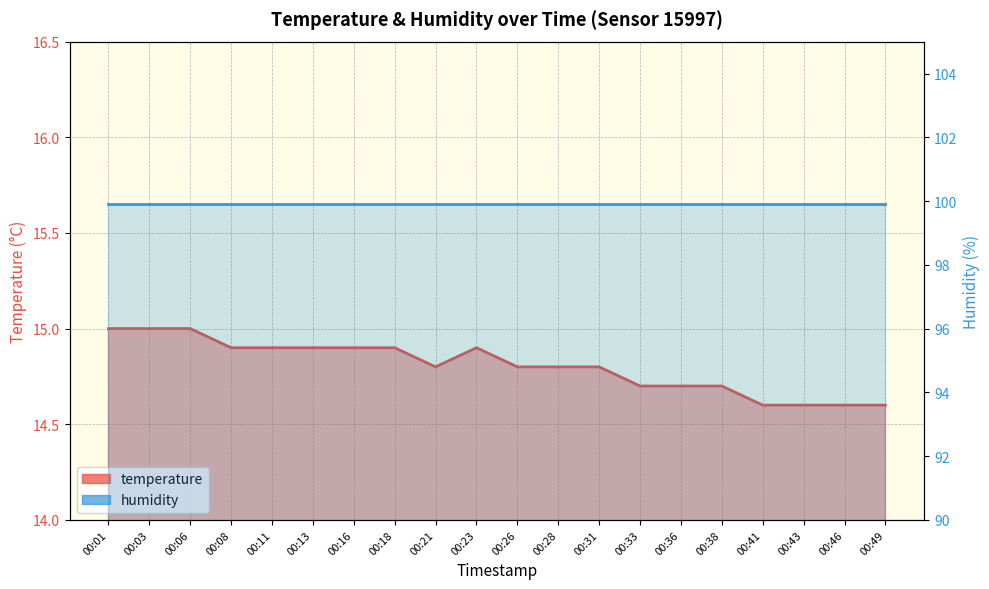

How many lines are shown in the chart?

2